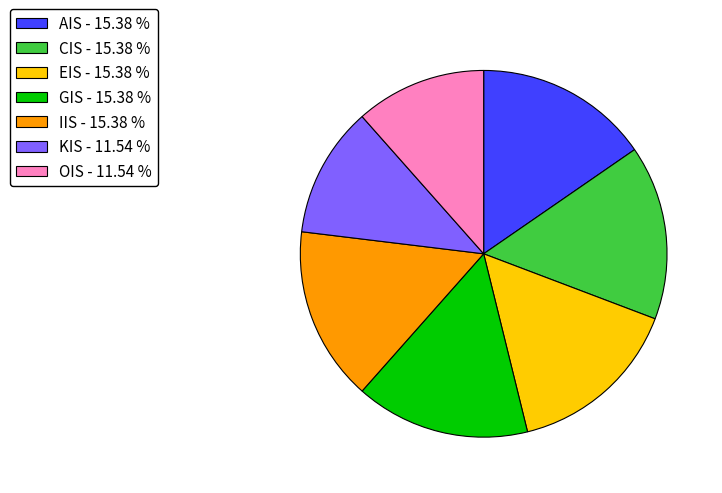

Is the sum of KIS - 11.54 % and OIS - 11.54 % greater than half?

No